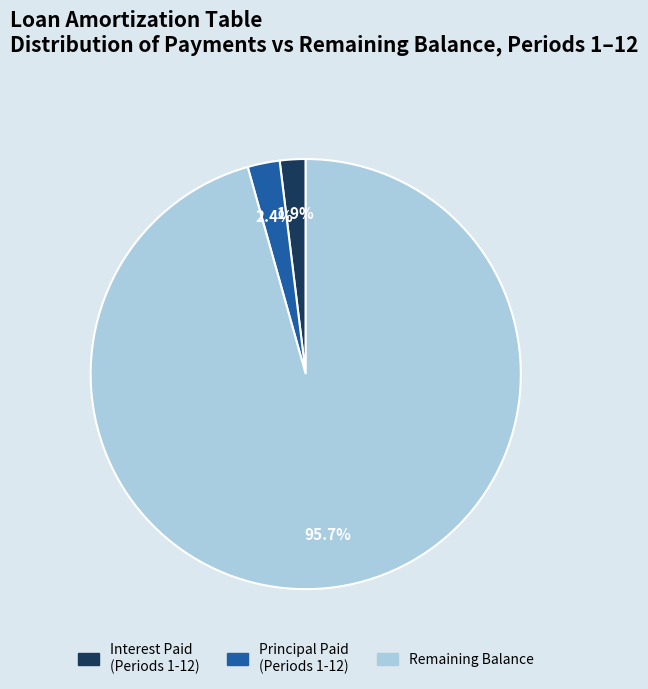

How much of the chart is everything except Remaining Balance?

4.3%